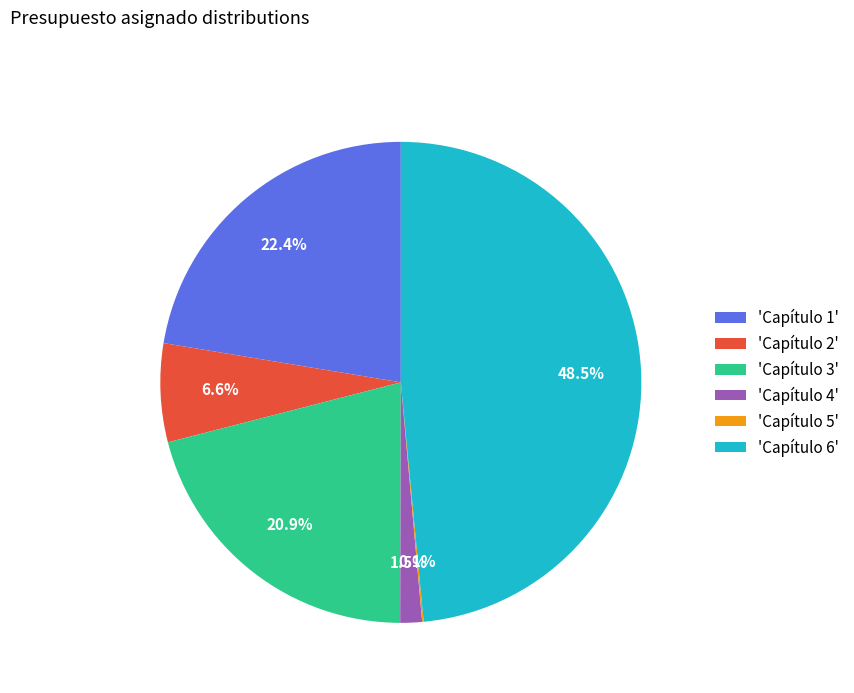

What is the largest slice in the pie chart?

'Capítulo 6'